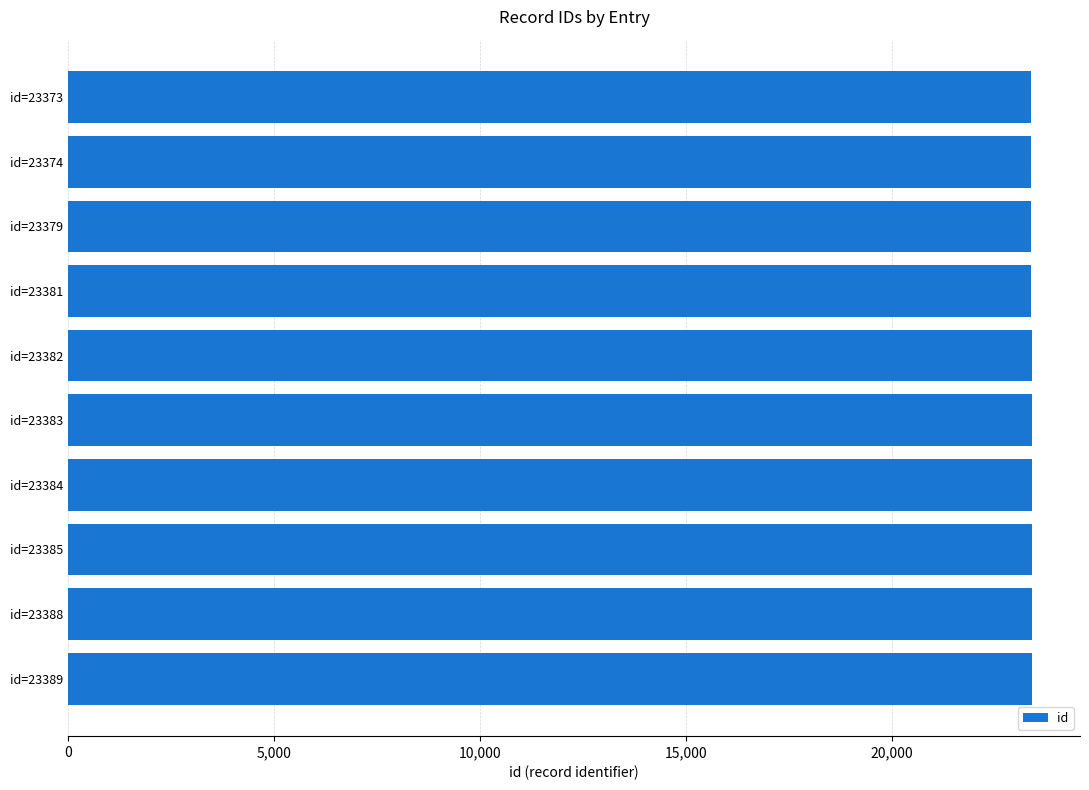

What is the average value?

23382